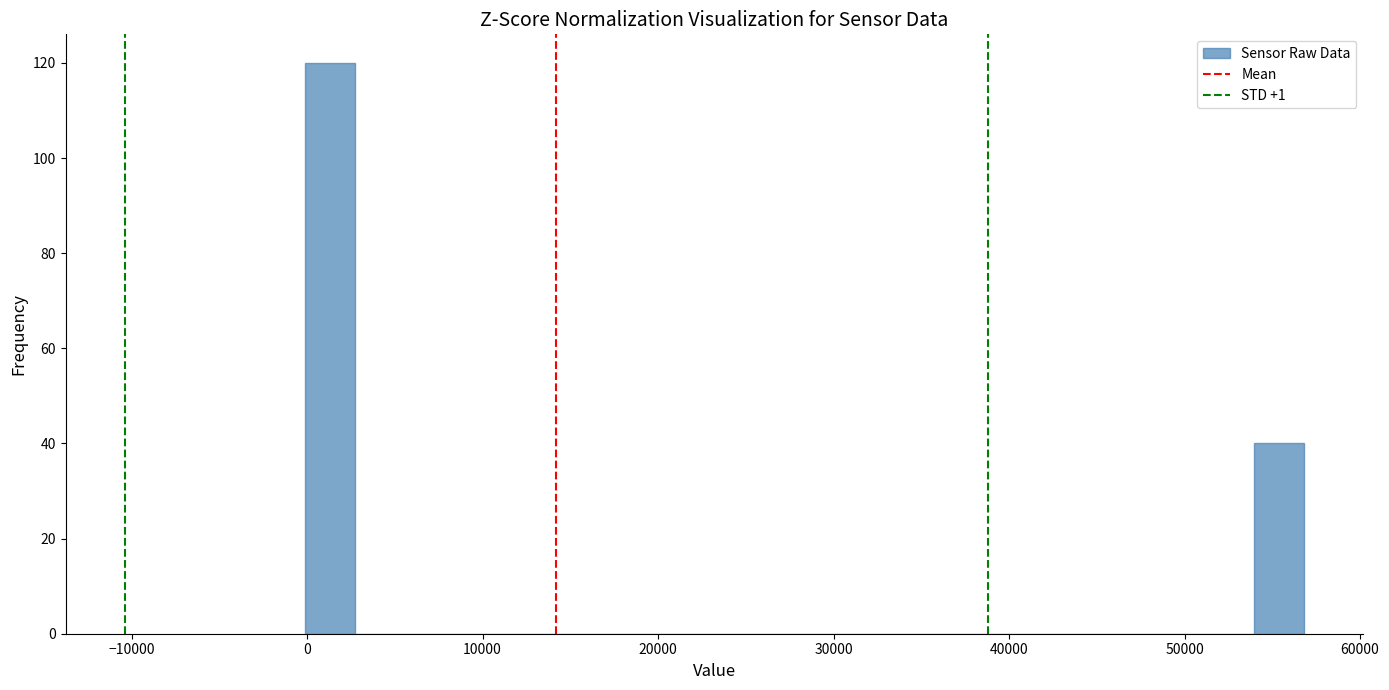

Read against the x-axis, roughly where is the centre of the tallest bar?

1000